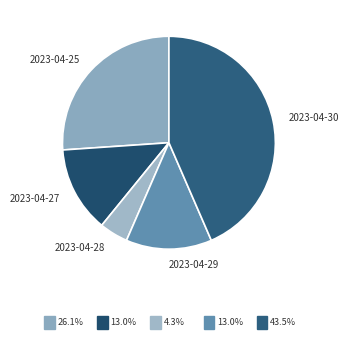

Count the number of slices in the pie.

5